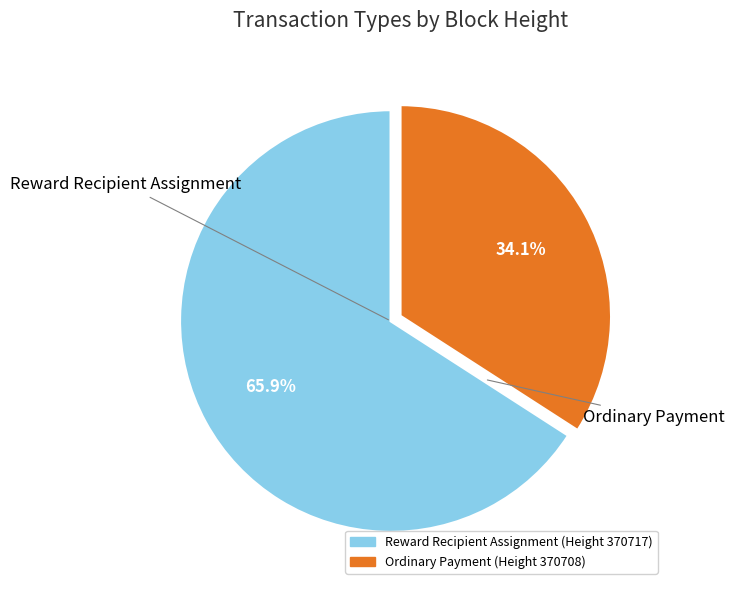

Is there any slice that represents more than half of the pie?

Yes